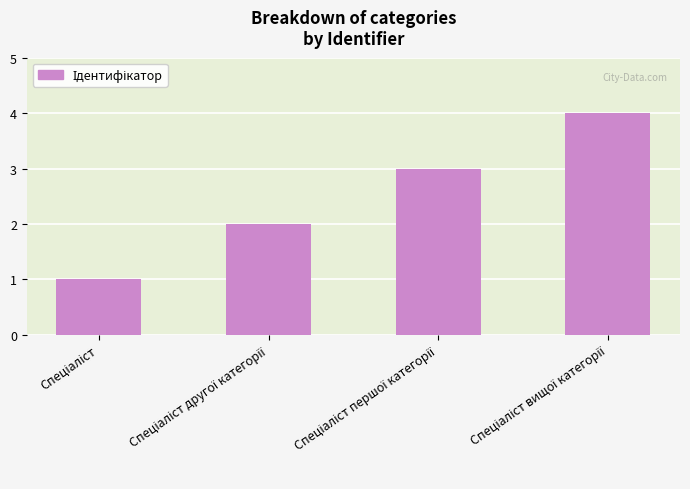

How many data points are less than 3?

2